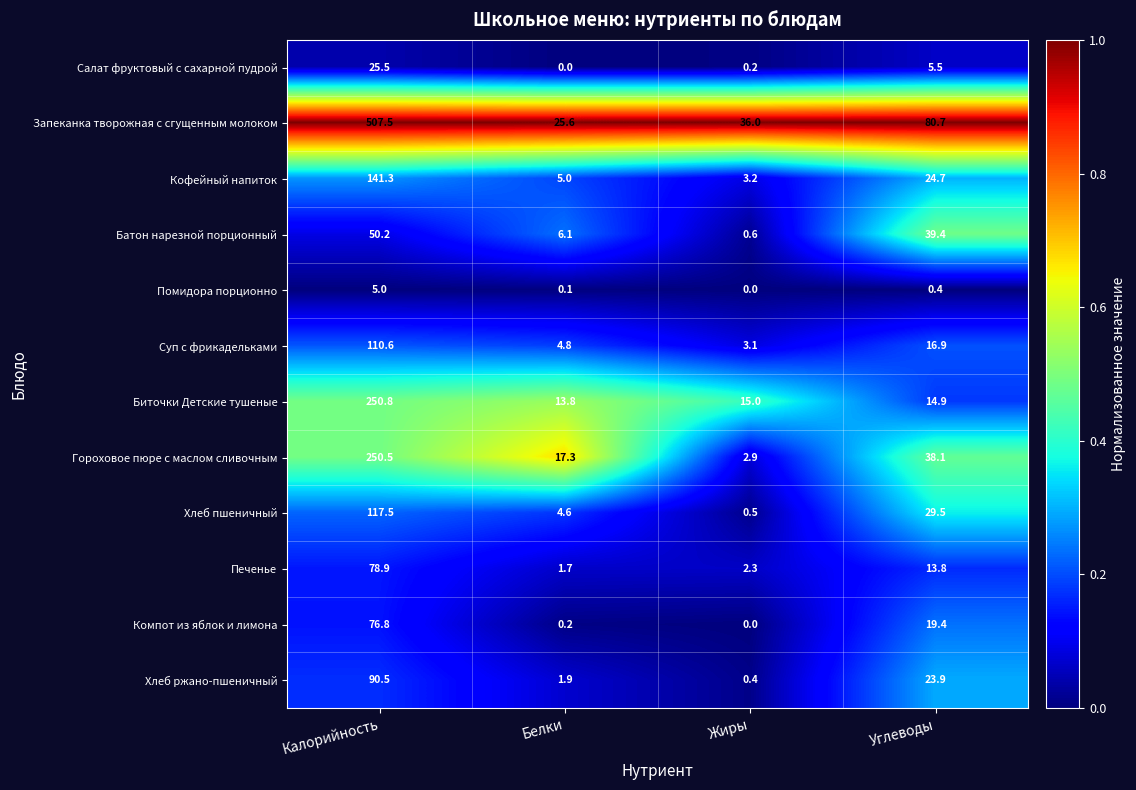

What is the maximum value shown in the chart?

507.5